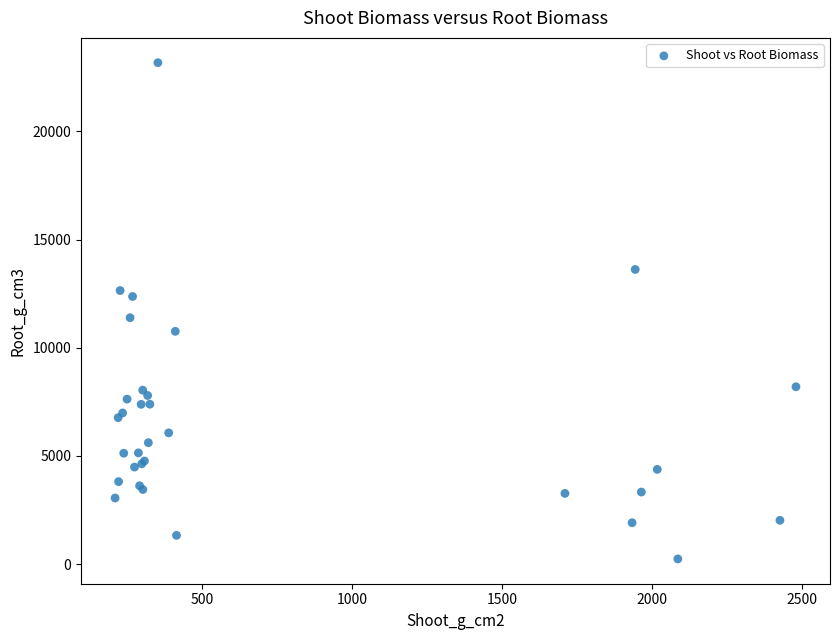

What Y value in the scatter plot is closest to 11708?

11389.2